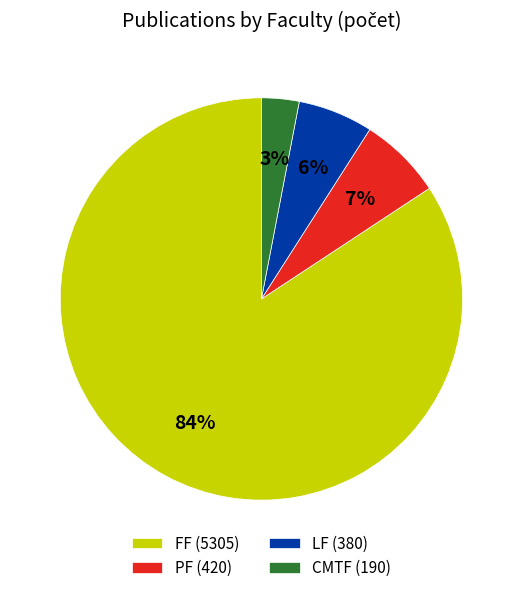

To the nearest percent, what is the difference between the largest and smallest slice percentages?

81%